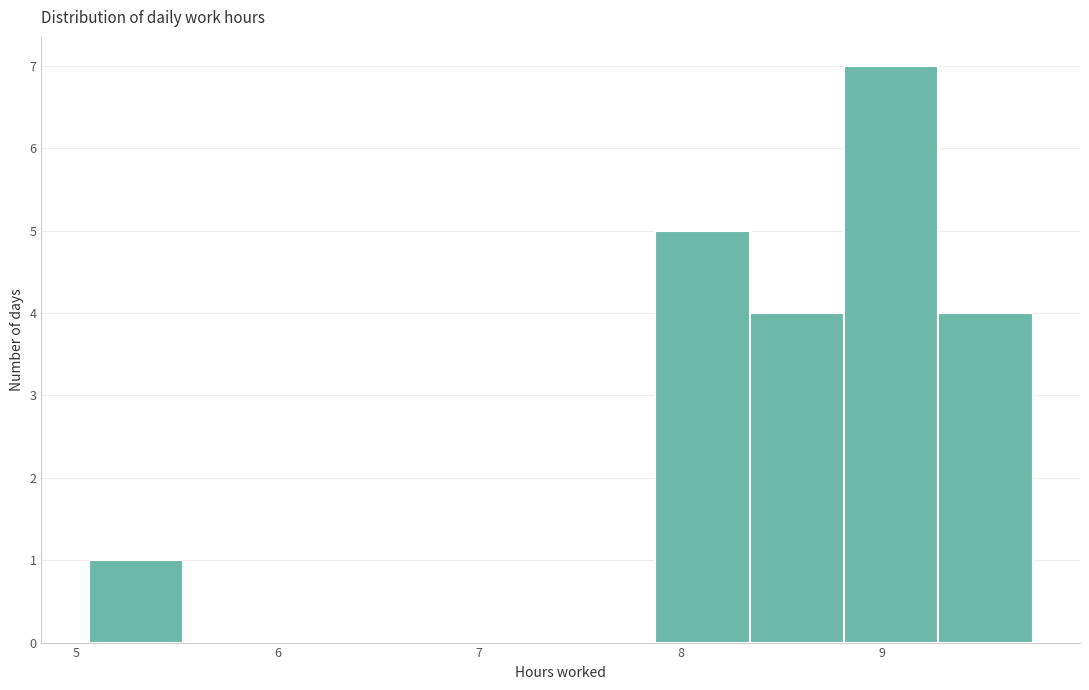

Reading left to right, transcribe this chart: for each bar, give the range it covers on the x-axis and its height. Neither the bar edges nor the heights are printed on the chart, so give them approximately, as read against the axes.

5.1 to 5.5: 1
5.5 to 6.0: 0
6.0 to 6.5: 0
6.5 to 6.9: 0
6.9 to 7.4: 0
7.4 to 7.9: 0
7.9 to 8.3: 5
8.3 to 8.8: 4
8.8 to 9.3: 7
9.3 to 9.8: 4